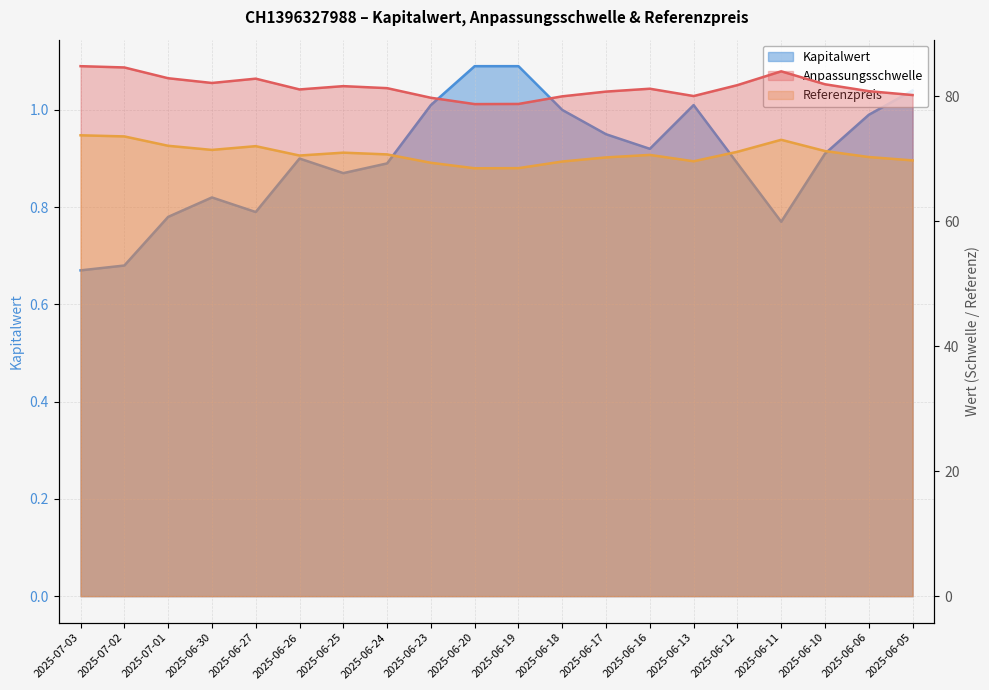

True or false: Referenzpreis and Kapitalwert cross at least once.

False